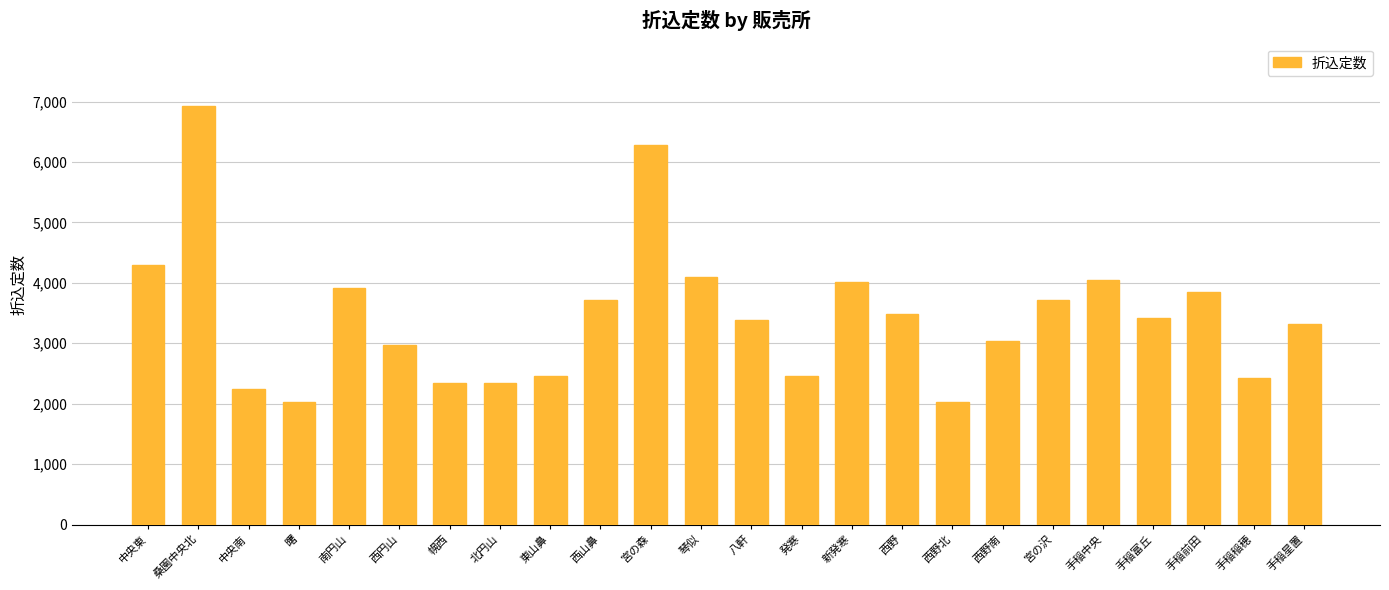

Which has a higher value, 西野南 or 宮の沢?

宮の沢